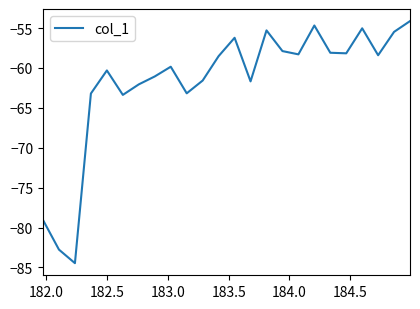

What is the difference between the maximum and minimum values?

30.3